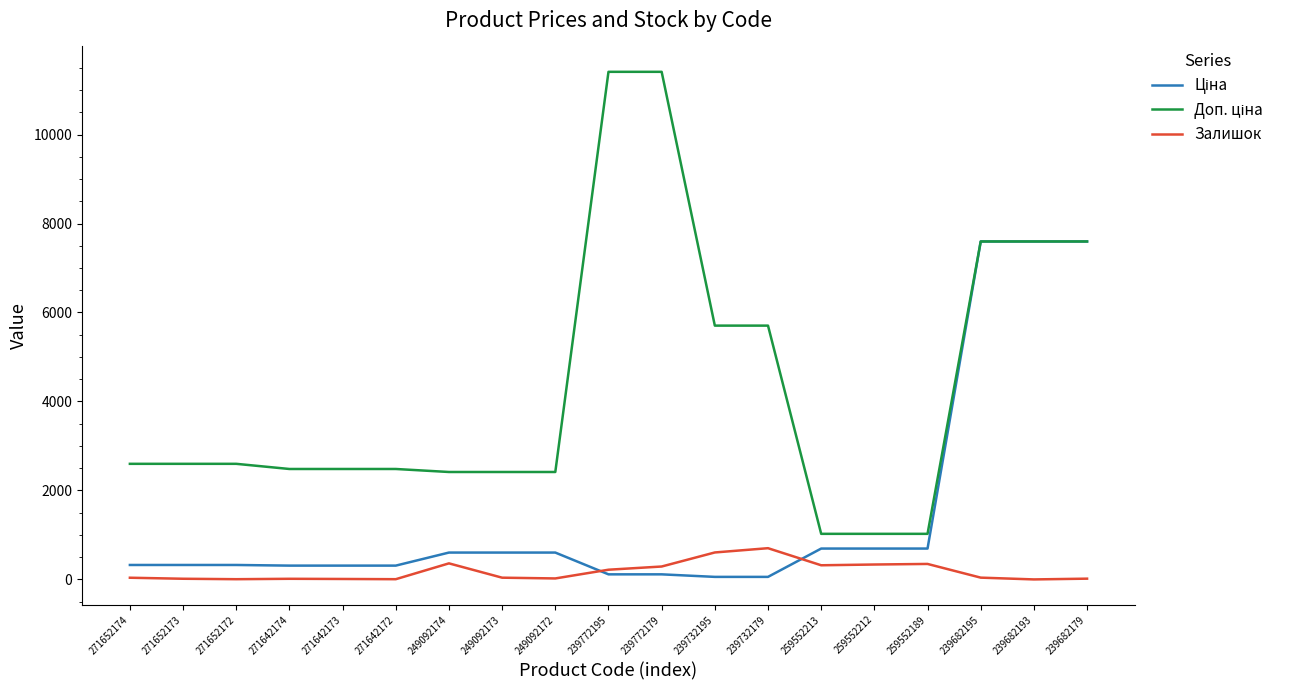

What is the maximum value shown in the chart?

11410.0